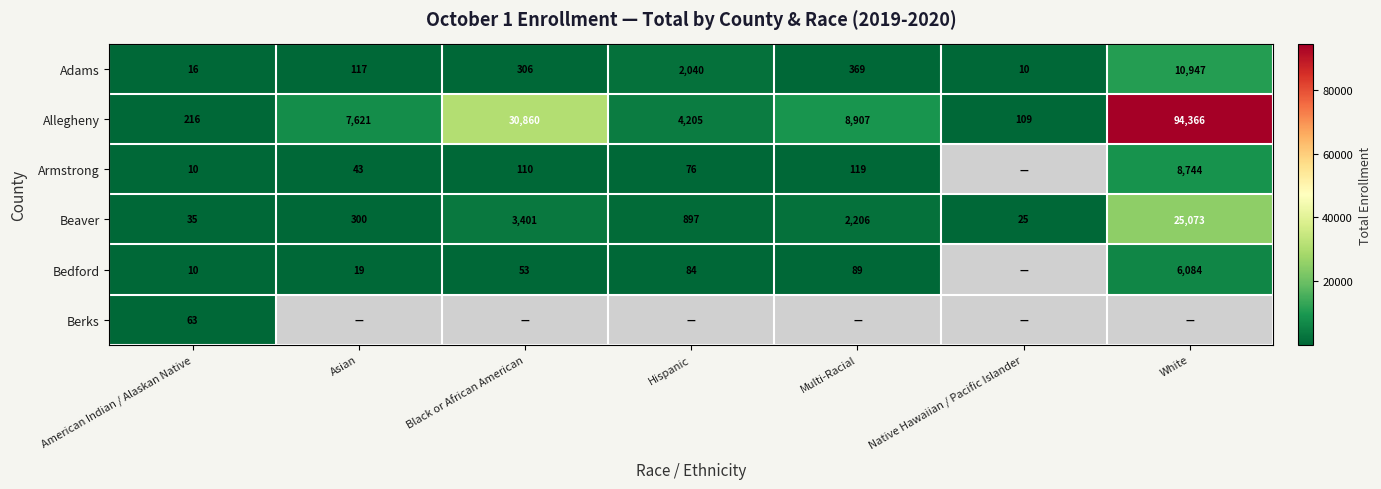

What is the lowest value of the Adams series?

10